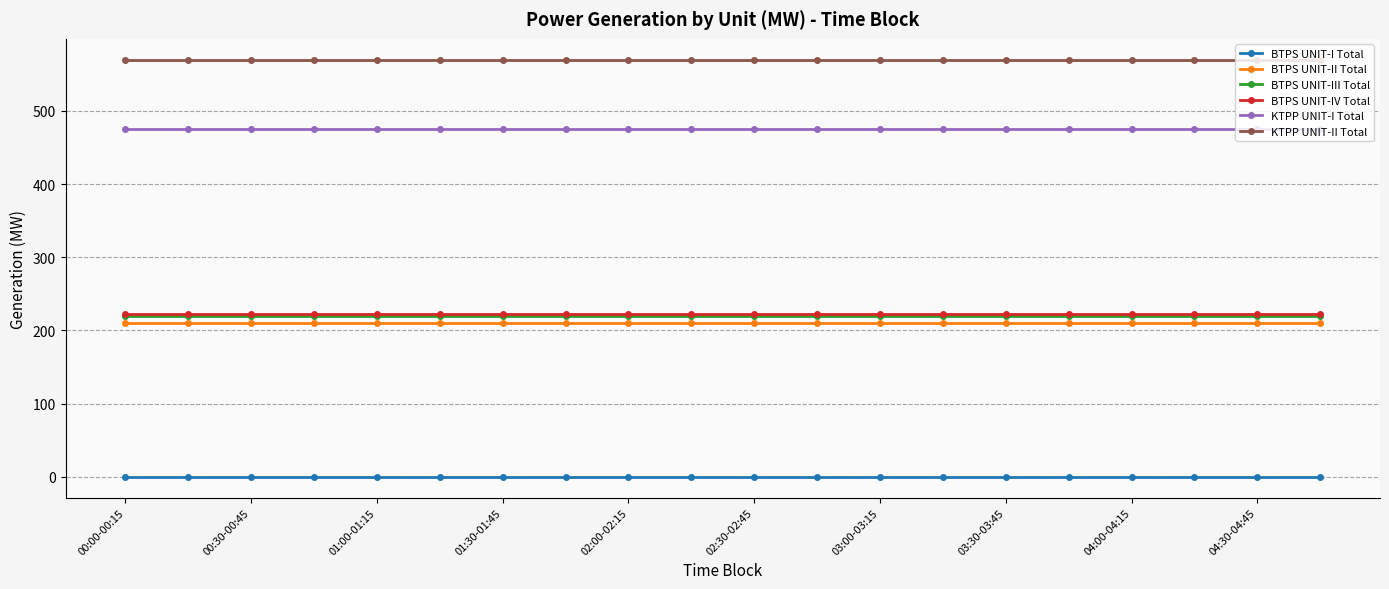

Which series has the largest total across all categories?

KTPP UNIT-II Total